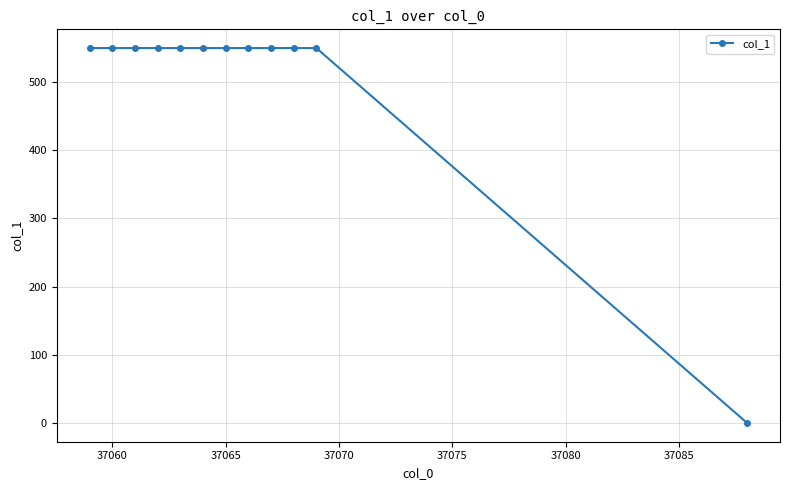

What is the difference between the maximum and minimum values?

550